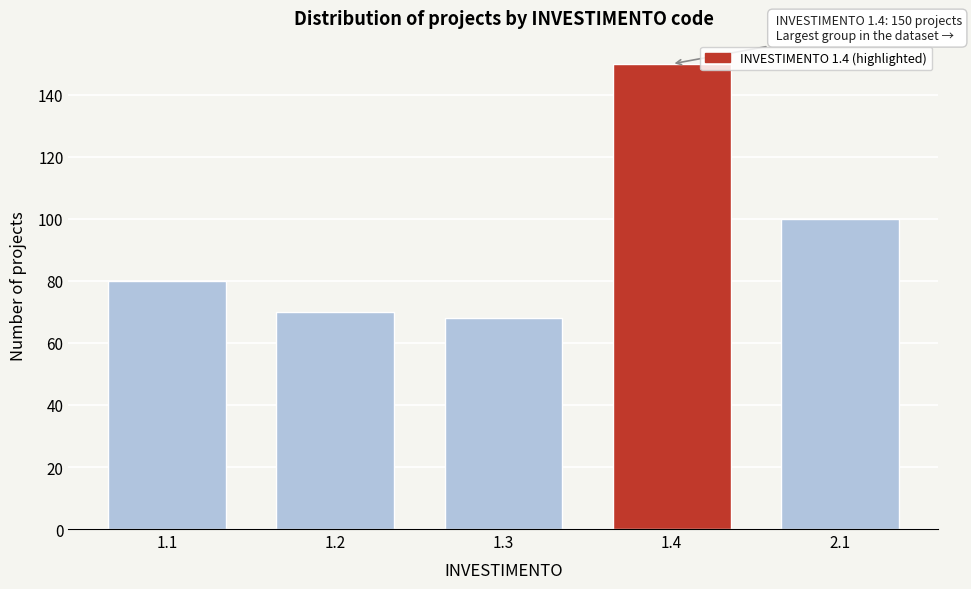

Reading right to left, list all the values displayed in this chart.

100	150	68	70	80